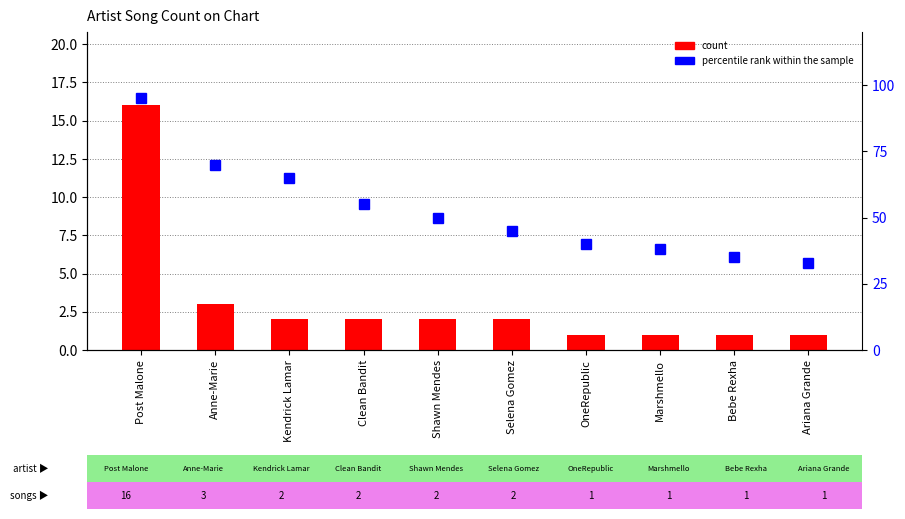

At which label does count reach its minimum?

OneRepublic